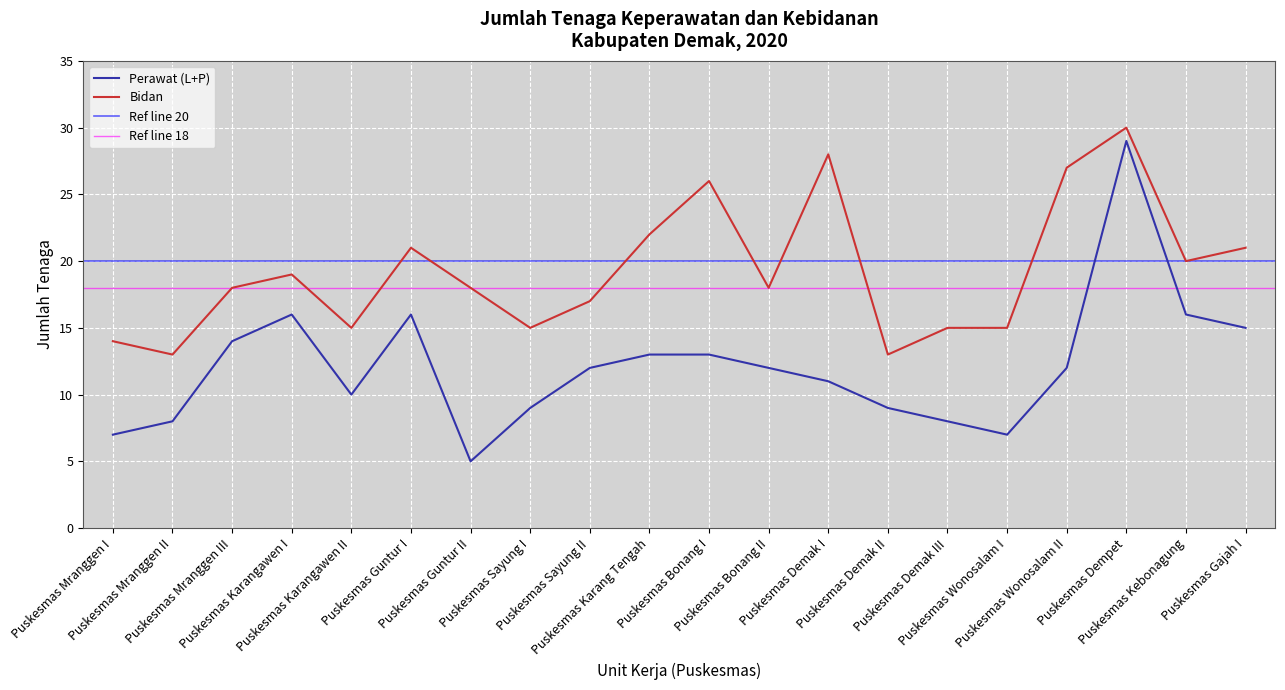

What is the sum of all Perawat (L+P) values?

242